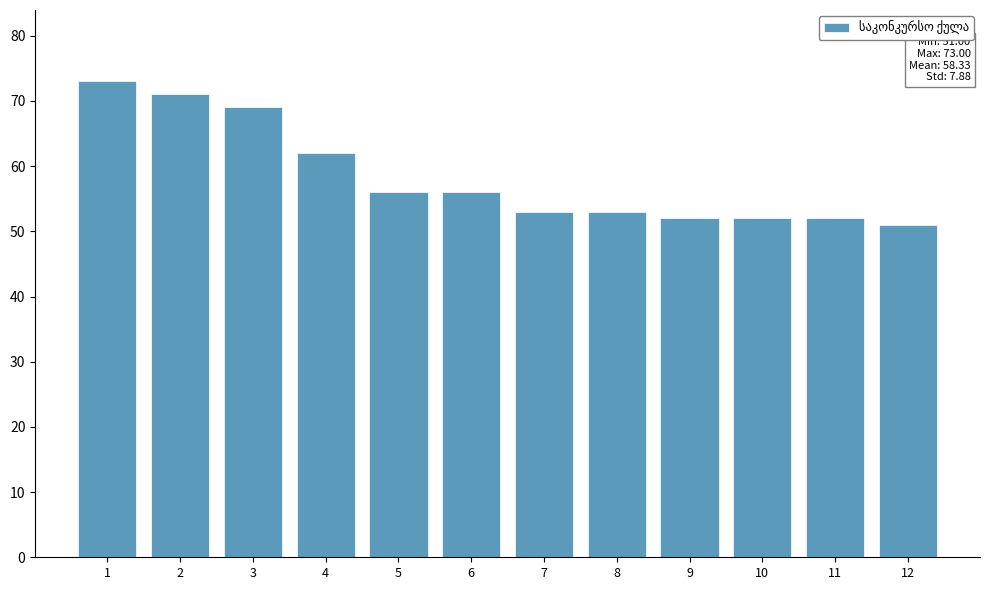

At which label does the data first exceed 56?

1